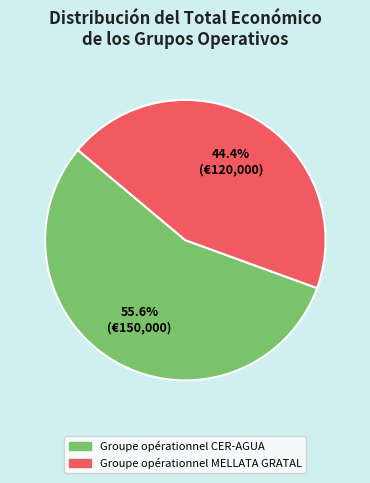

To the nearest percent, what percentage of the pie is Groupe opérationnel CER-AGUA?

56%